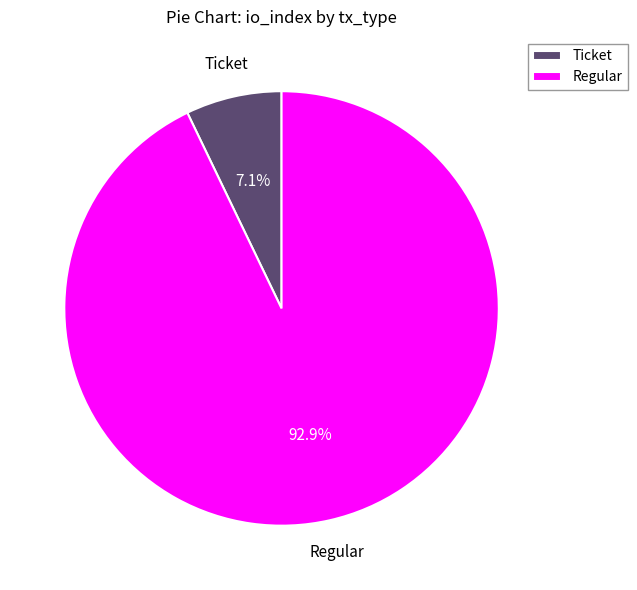

What percentage do Regular and Ticket together represent?

100.0%